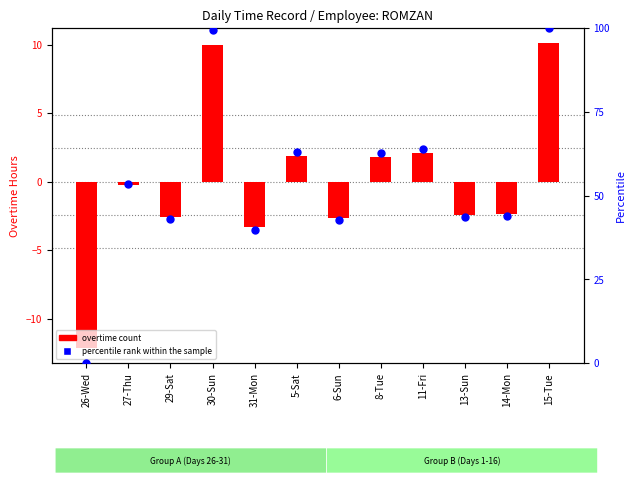

Is the value of overtime (centered) at 8-Tue greater than the value of percentile rank within the sample at 26-Wed?

Yes